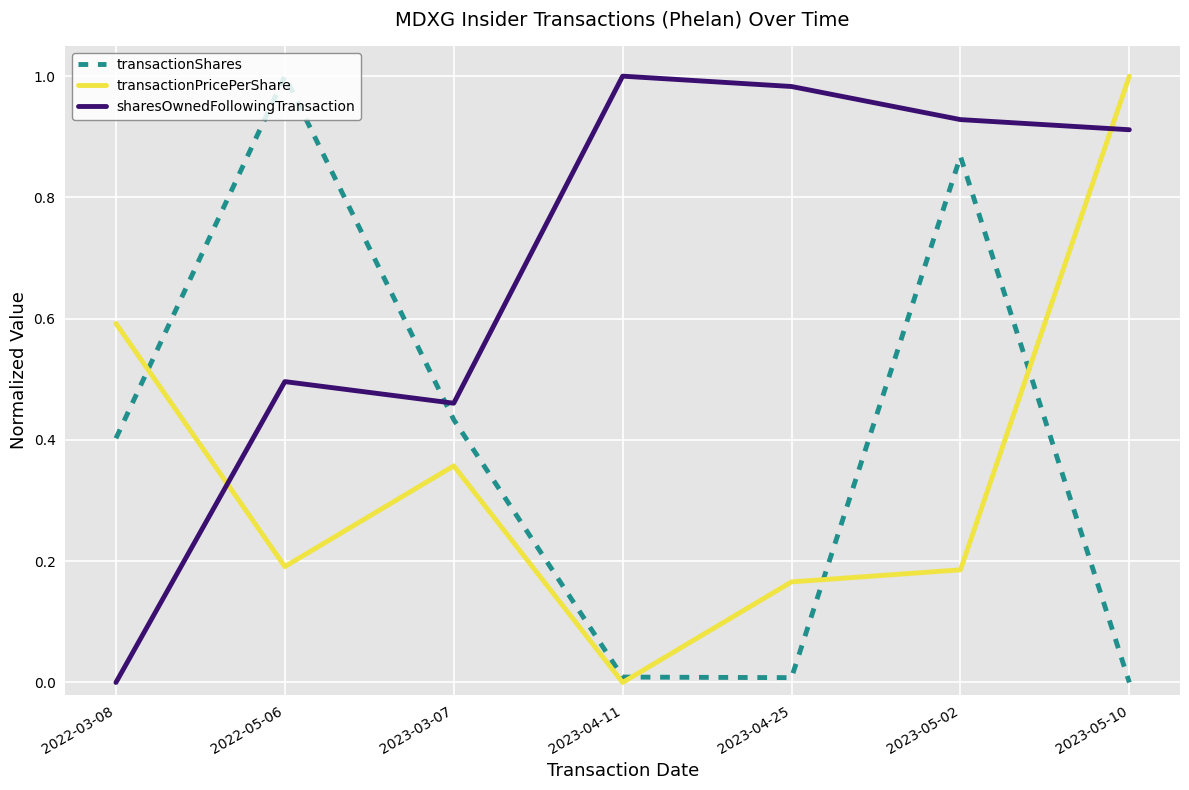

Which series has the largest total across all categories?

sharesOwnedFollowingTransaction